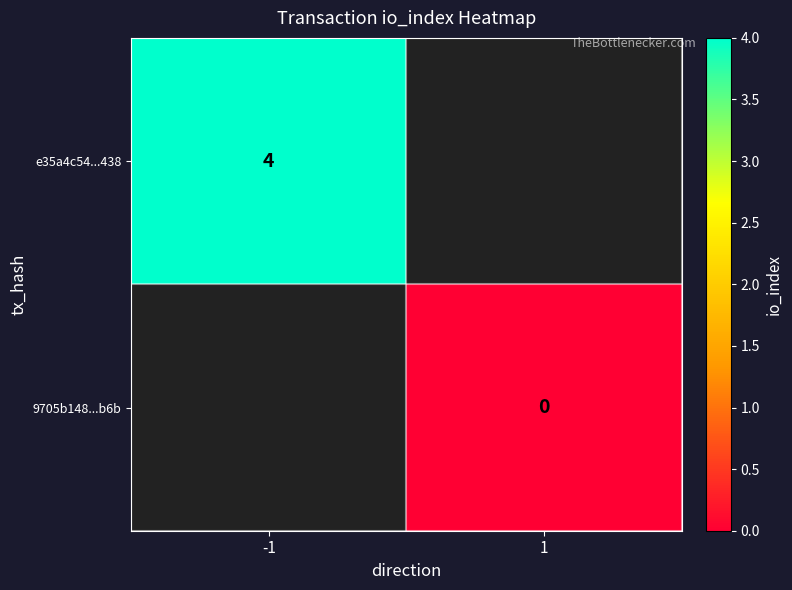

Count the number of data series in this chart.

2